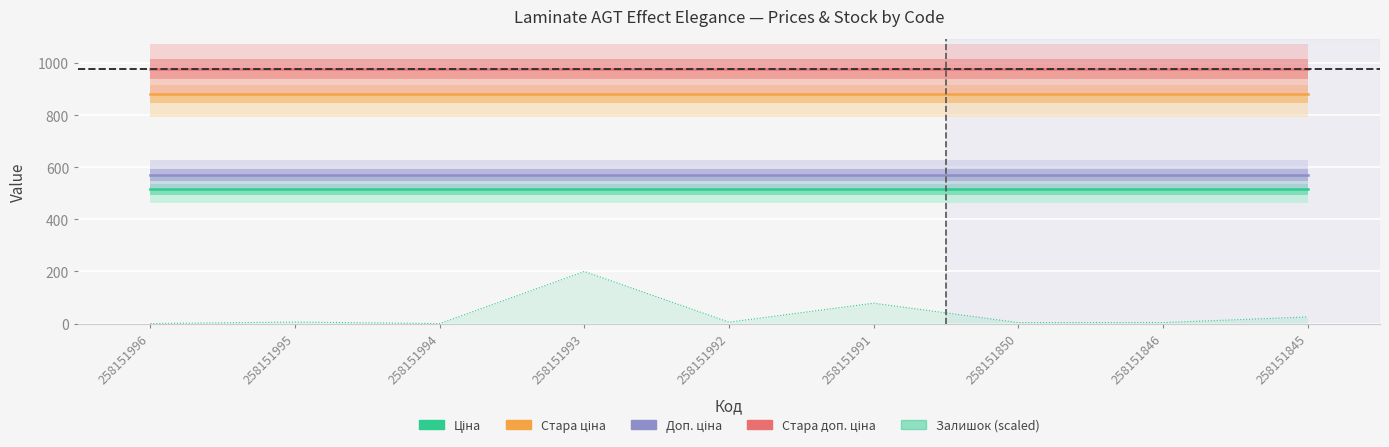

What is the value of the Стара ціна point at the 3rd from the left?

881.1